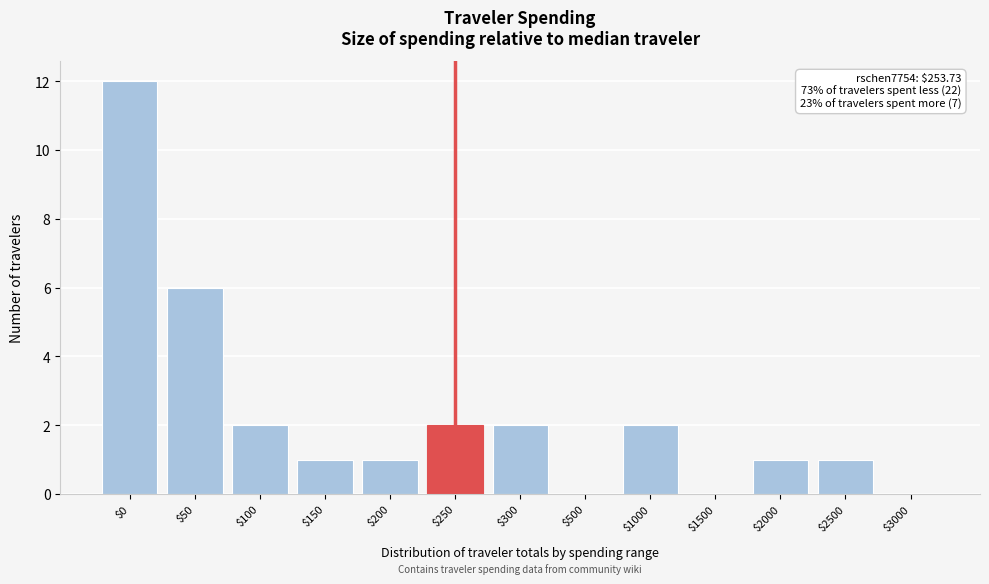

Which label corresponds to the largest value in the chart?

$0